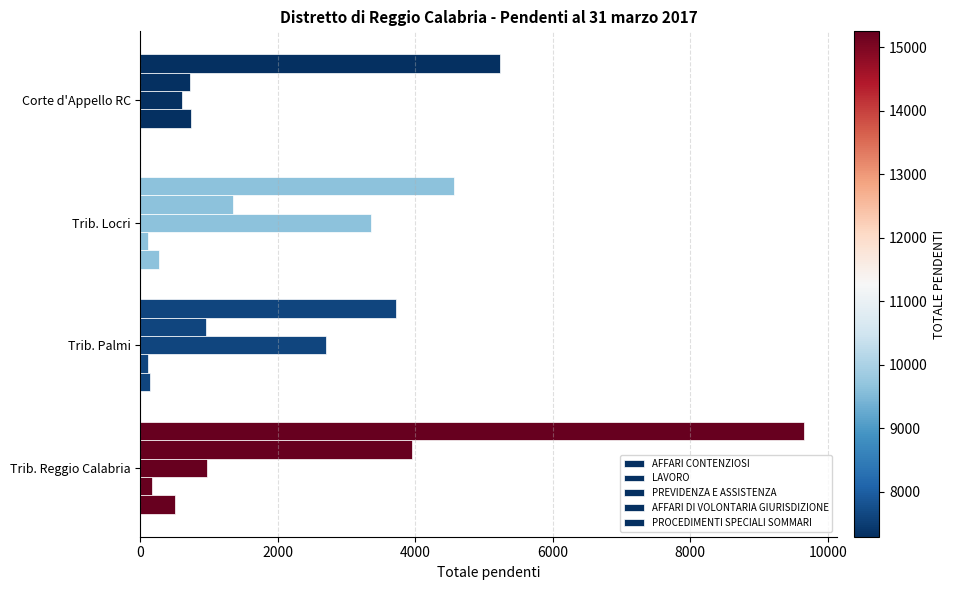

How many values in PROCEDIMENTI SPECIALI SOMMARI are above zero?

3